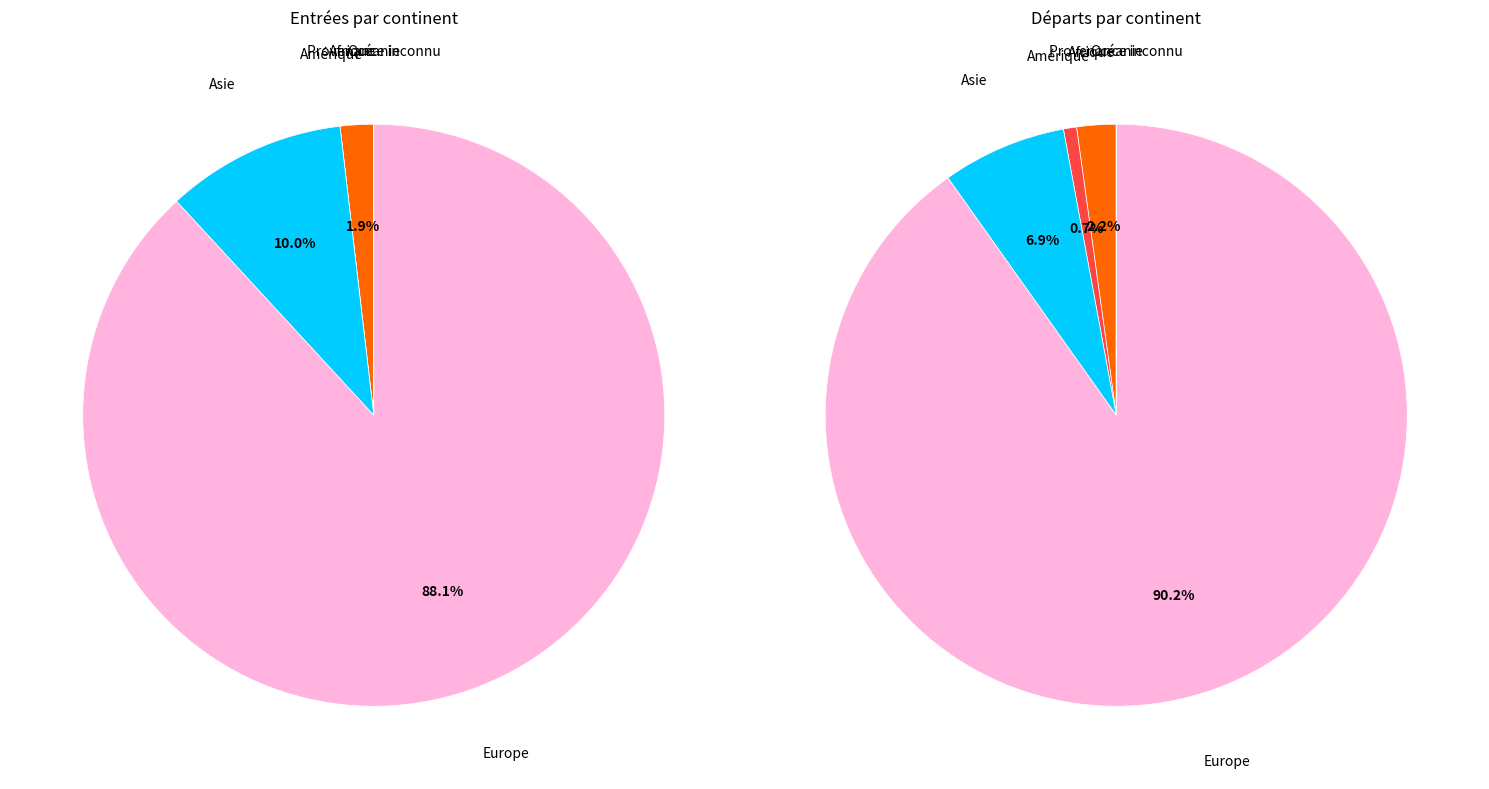

How many slices are in this pie chart?

6